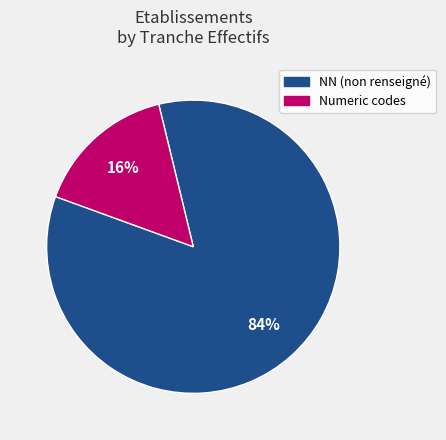

To the nearest percent, what is the average slice percentage?

50%